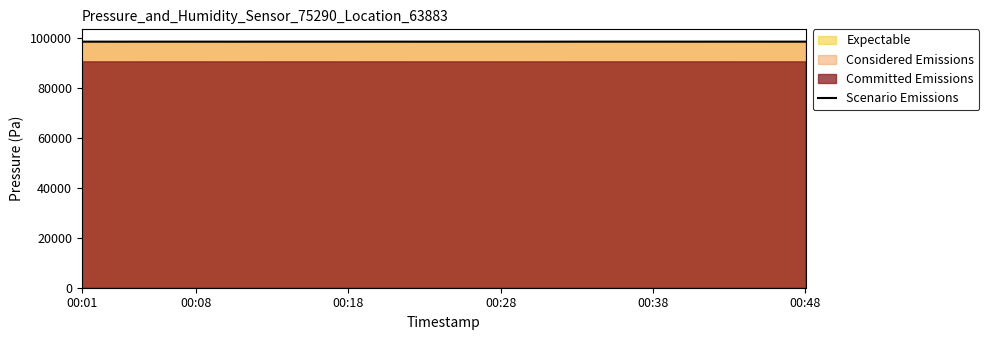

What is the highest value of the Scenario Emissions series?

98650.6